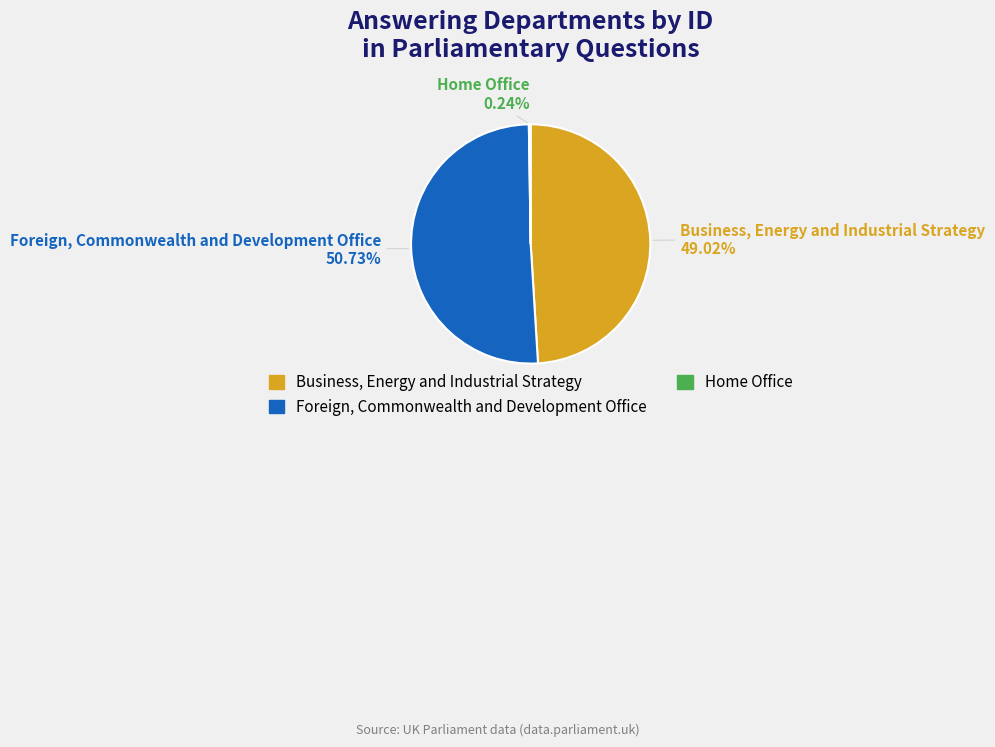

To the nearest percent, what is the average slice percentage?

33%